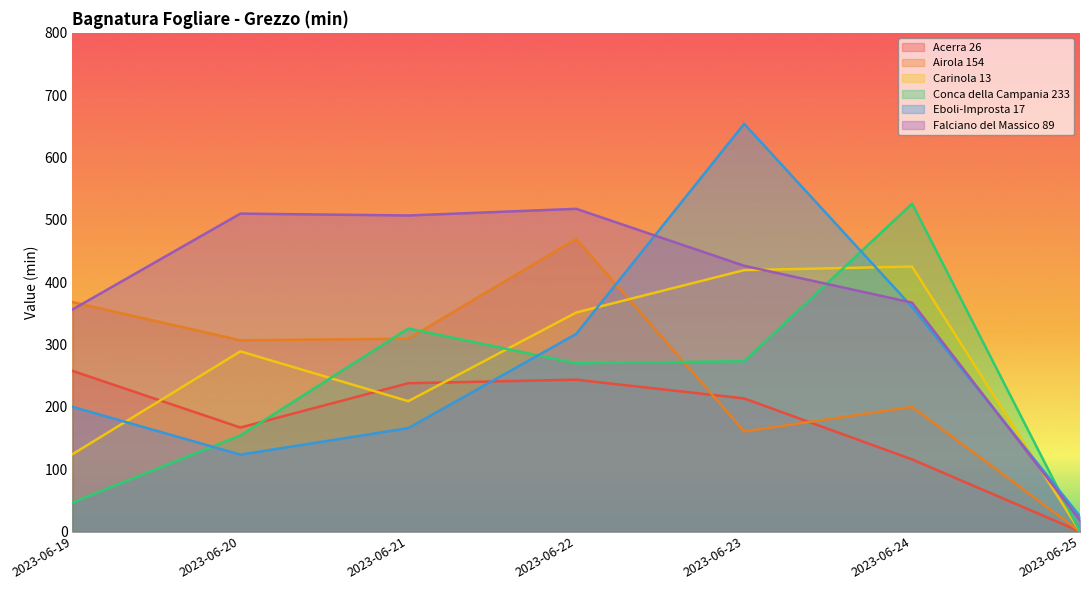

At which category does Carinola 13 reach its first local valley?

2023-06-21